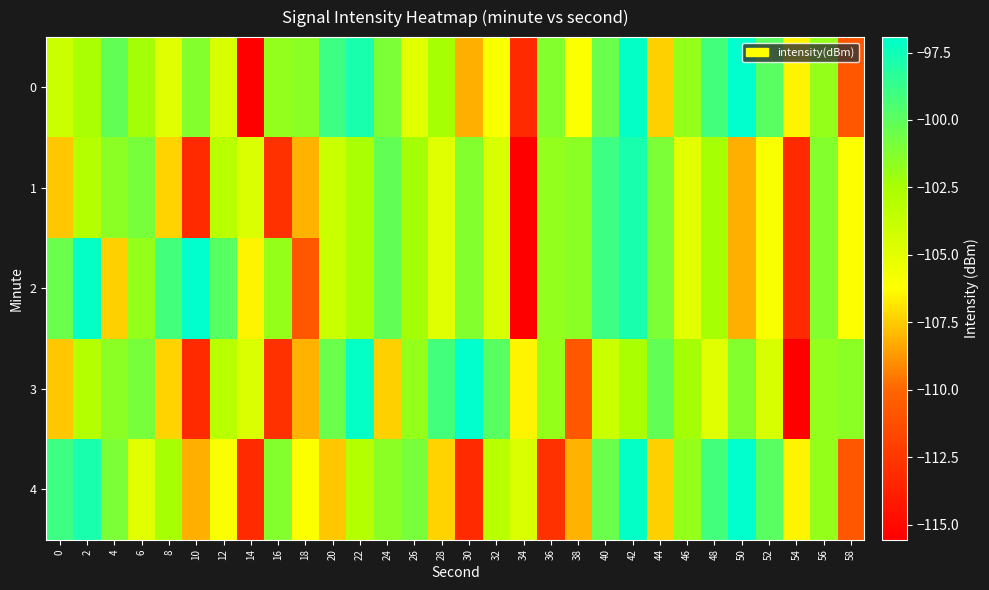

Which has a higher value, 2 or 22?

22